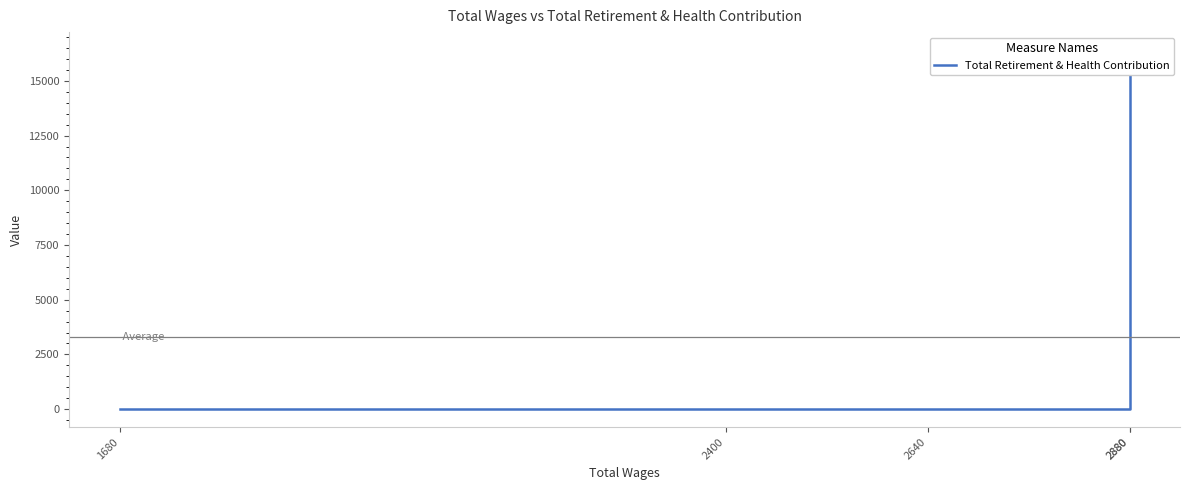

Is this an area chart (filled region under the line)?

No